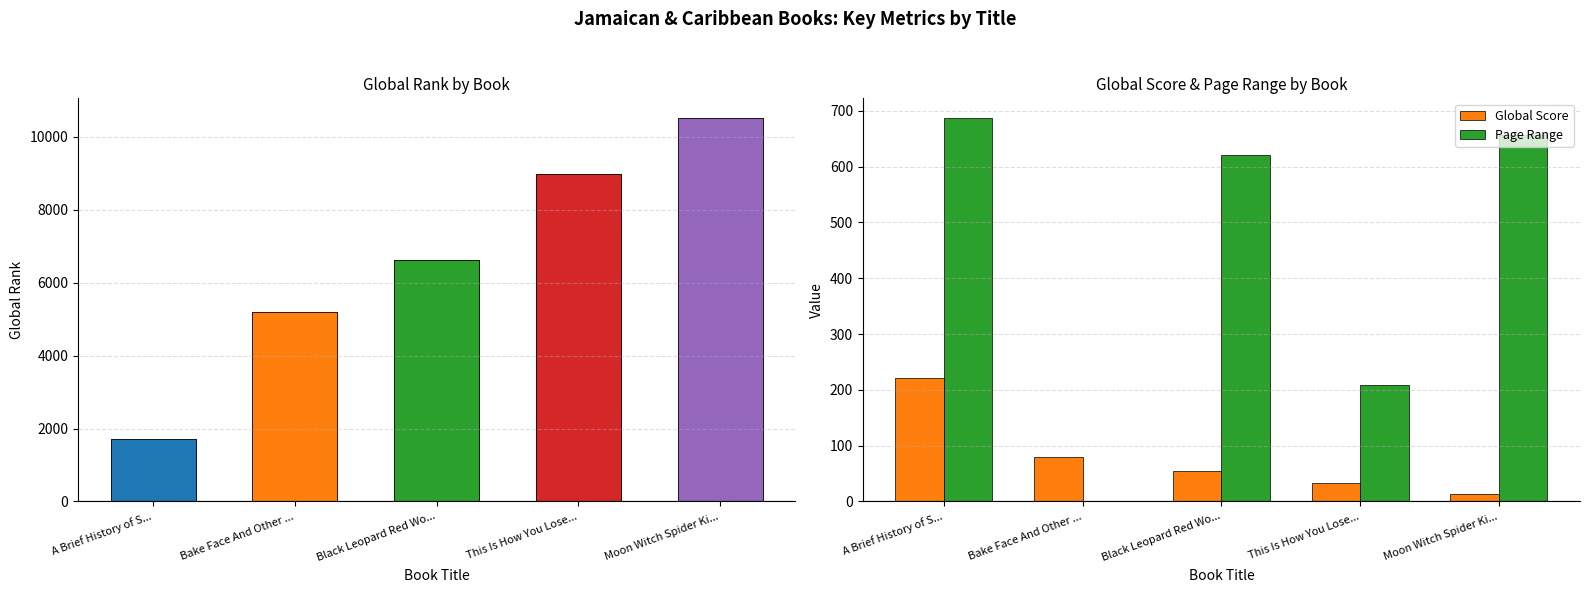

At which category does the chart reach its peak across all series?

Moon Witch Spider Ki...